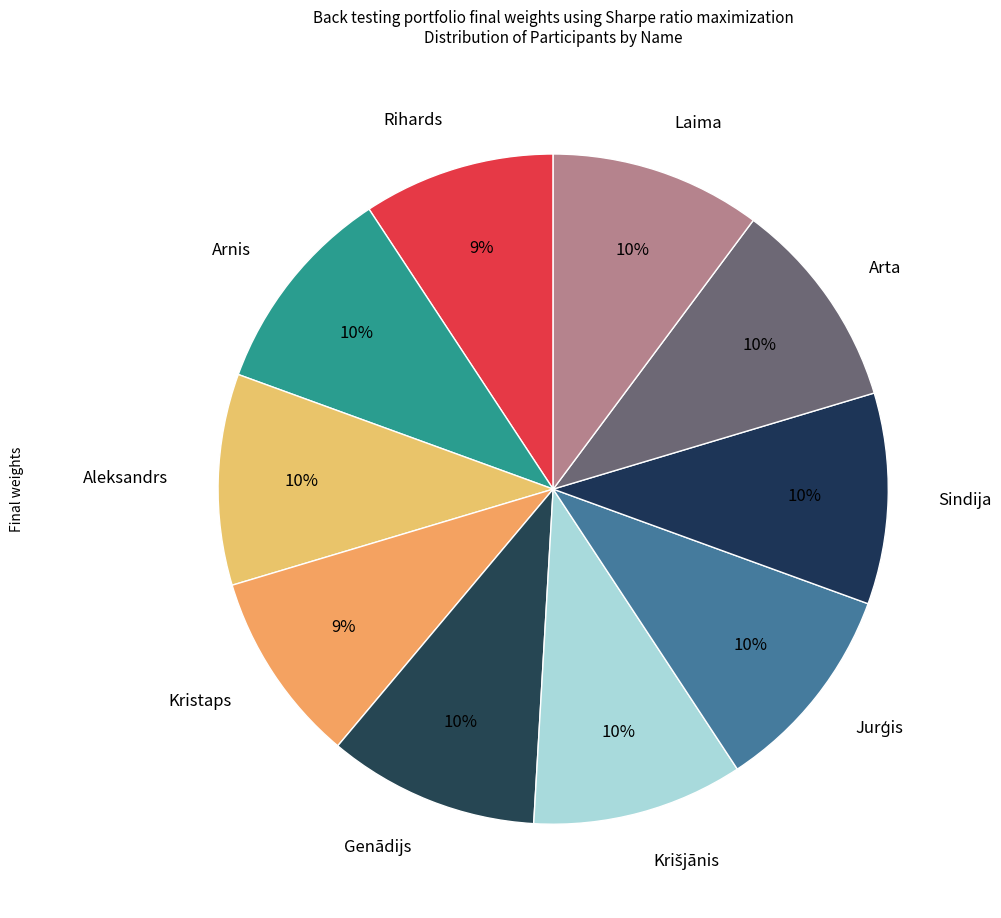

Is there a majority slice in this chart?

No